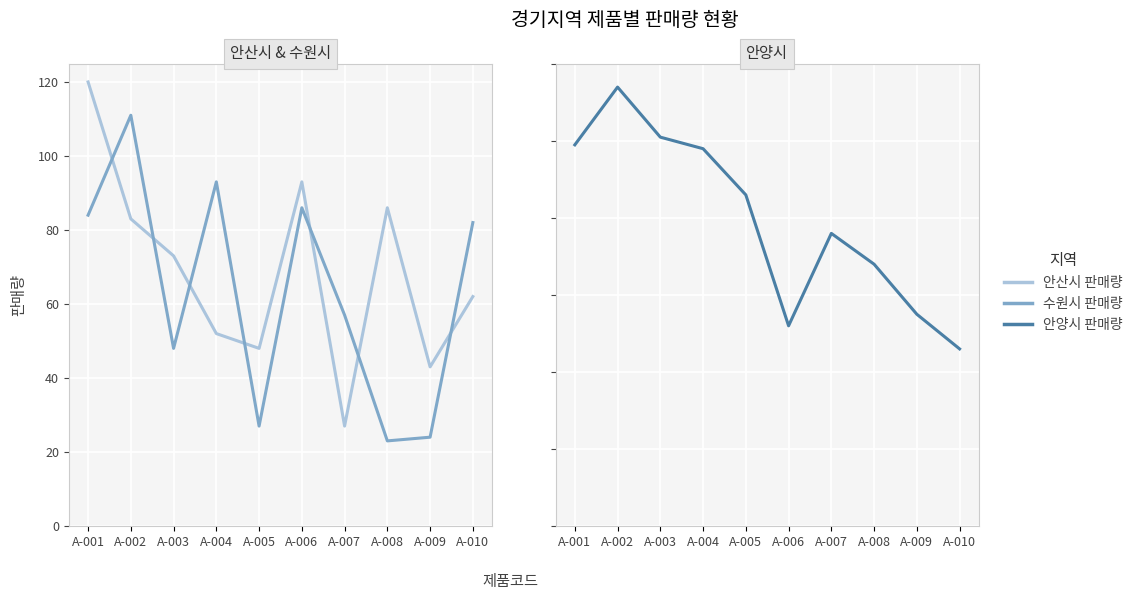

What is the average value of the 수원시 판매량 series?

64